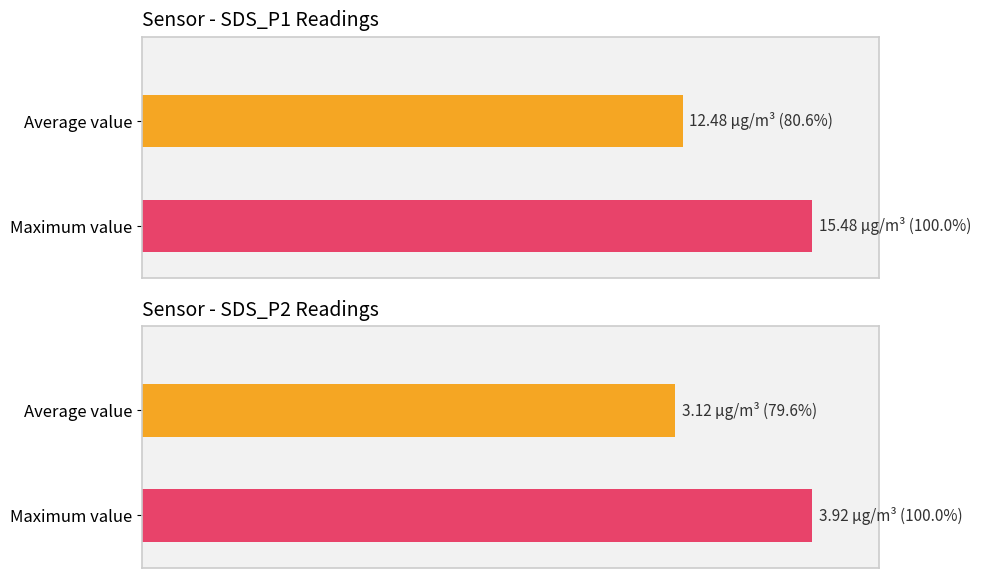

At how many categories does at least one series exceed 87?

1